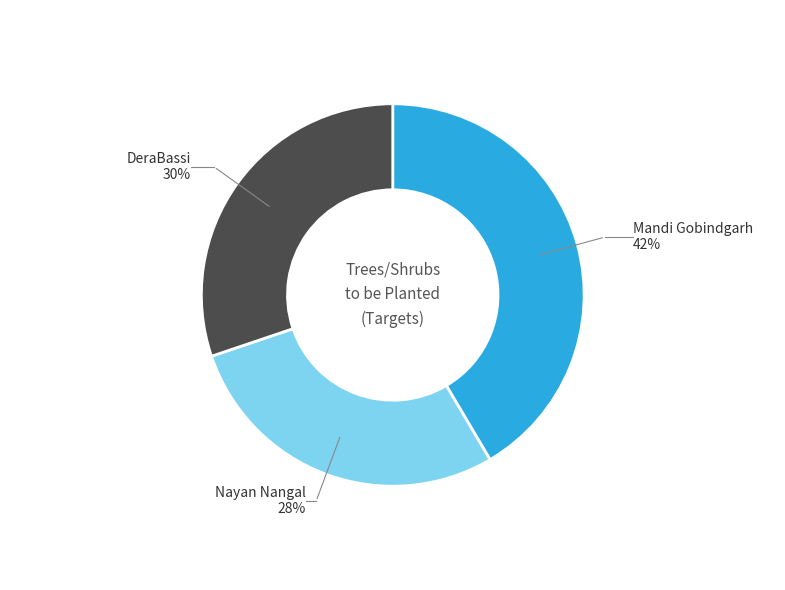

To the nearest percent, what is the average slice percentage?

33%